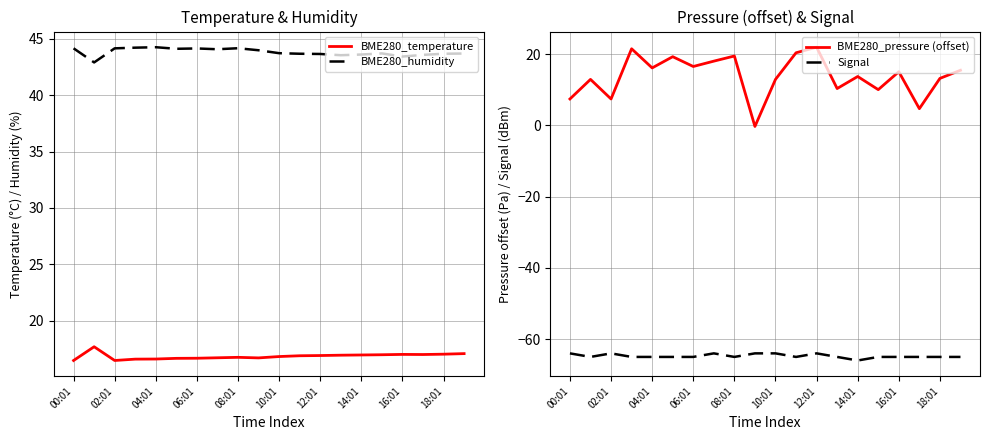

The BME280_humidity series shows 43.4 at 16:01. True or false?

True